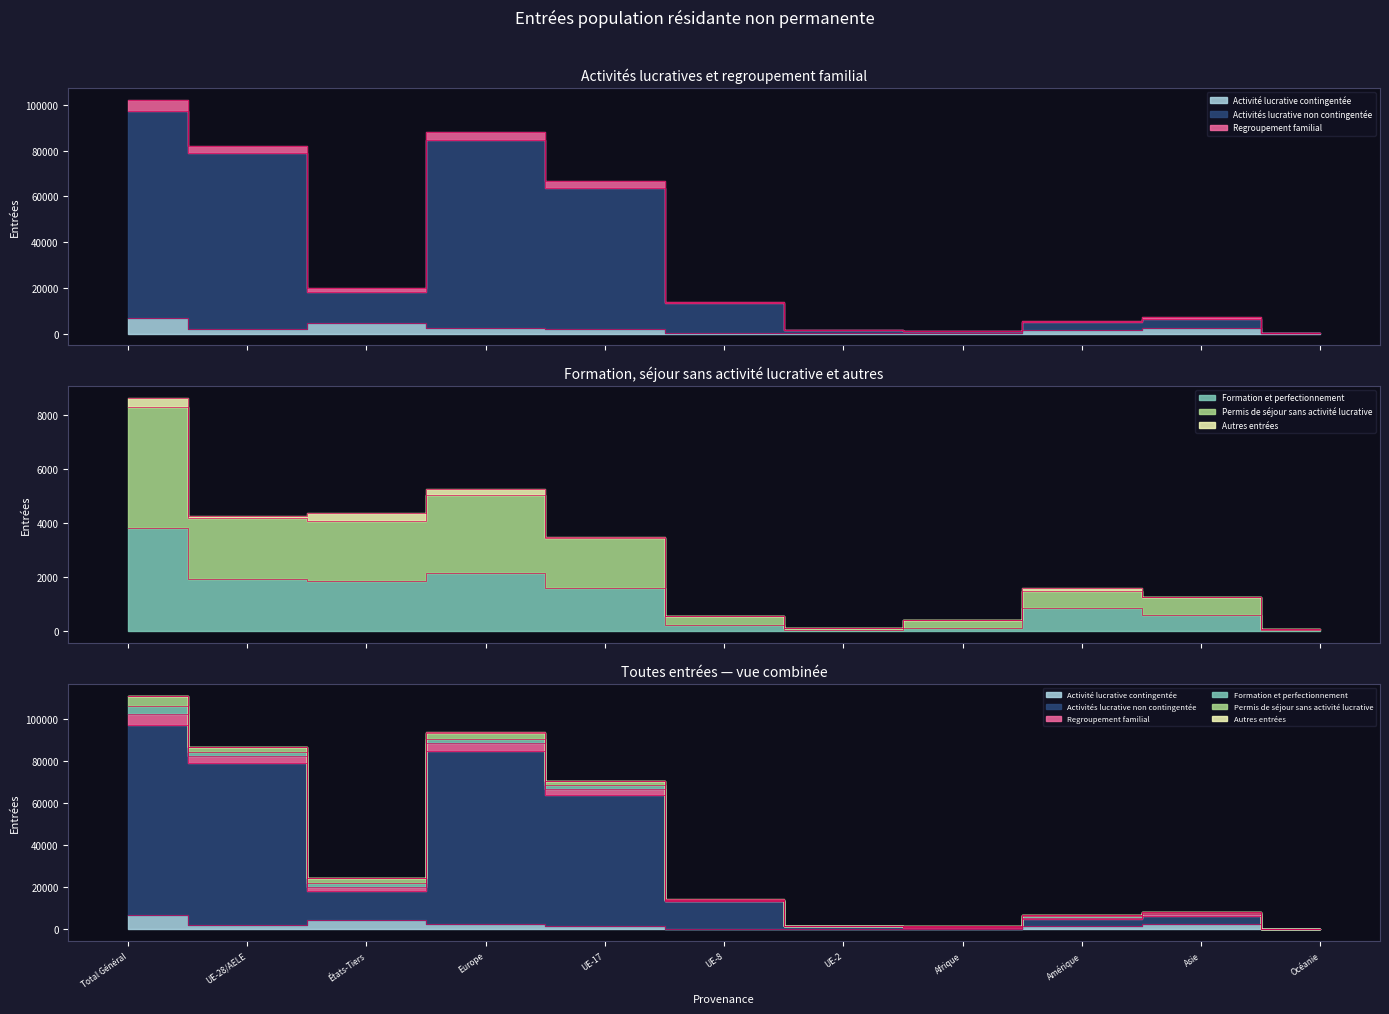

Which category has the highest value across all series?

Total Général